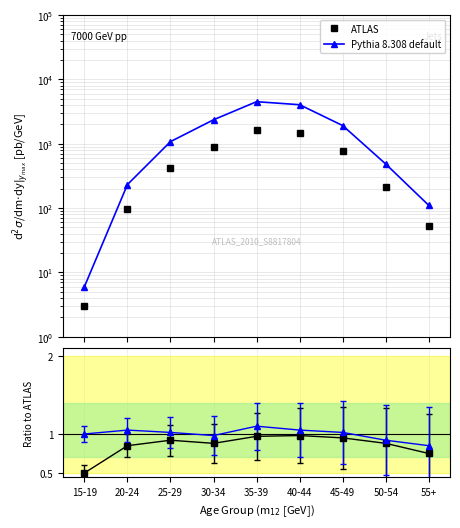

How many lines are shown in the chart?

2